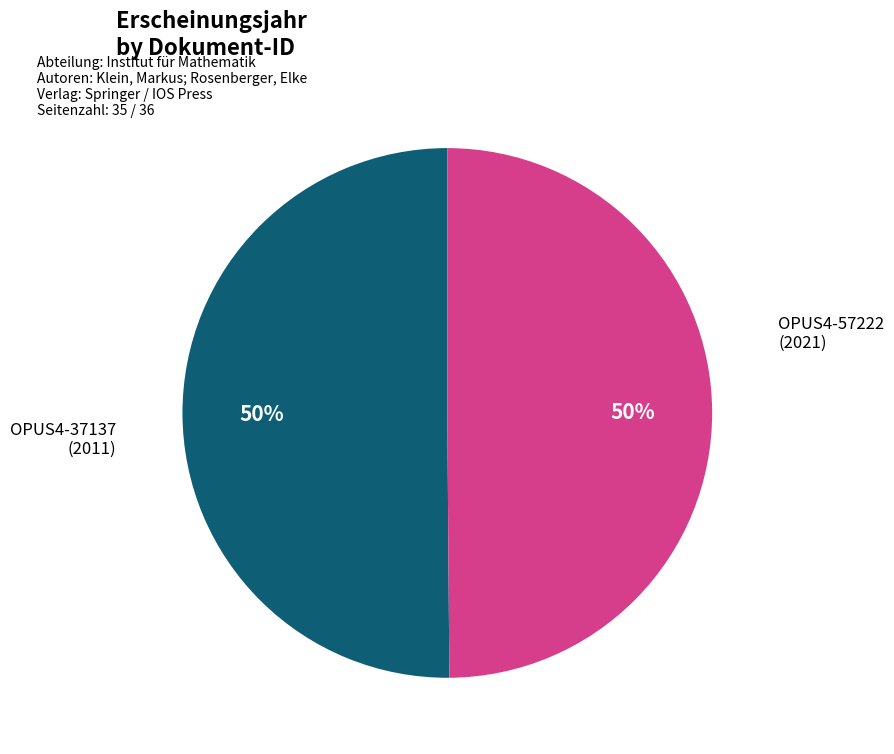

Is the sum of OPUS4-37137 and OPUS4-57222 greater than half?

Yes